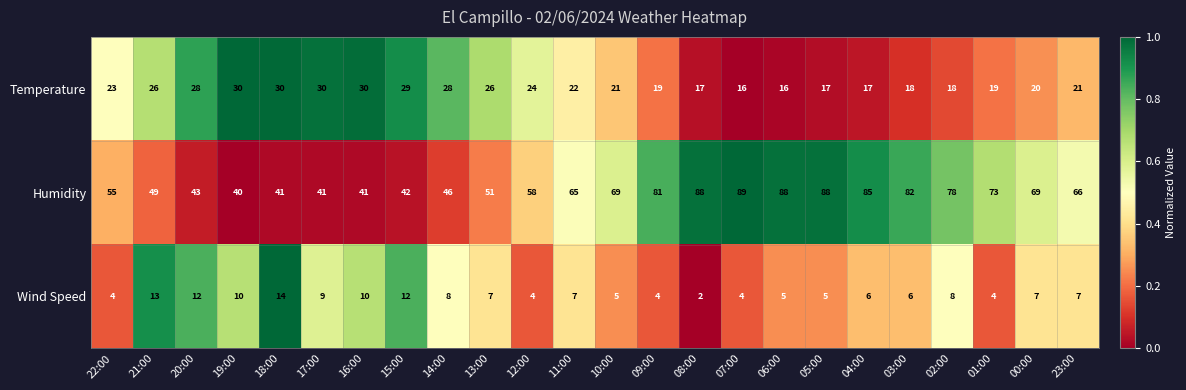

List the series in order of their overall mean, highest first.

Humidity, Temperature, Wind Speed